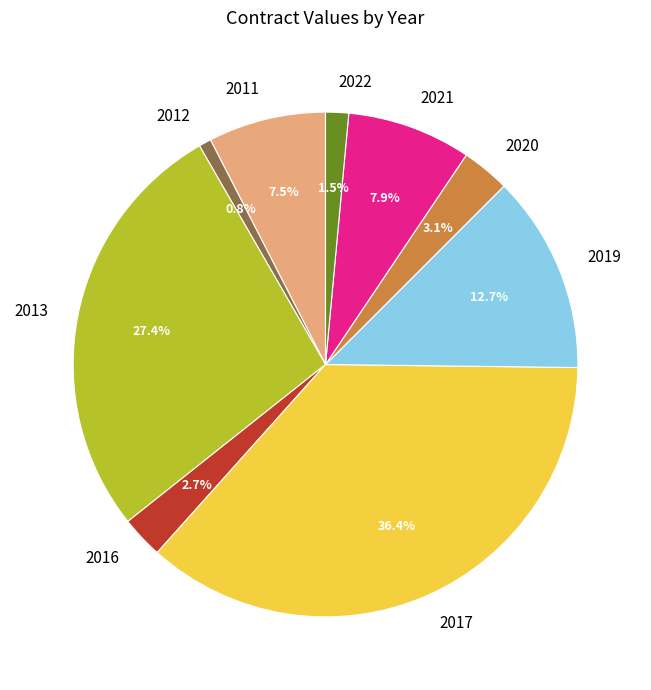

What is the largest slice in the pie chart?

2017